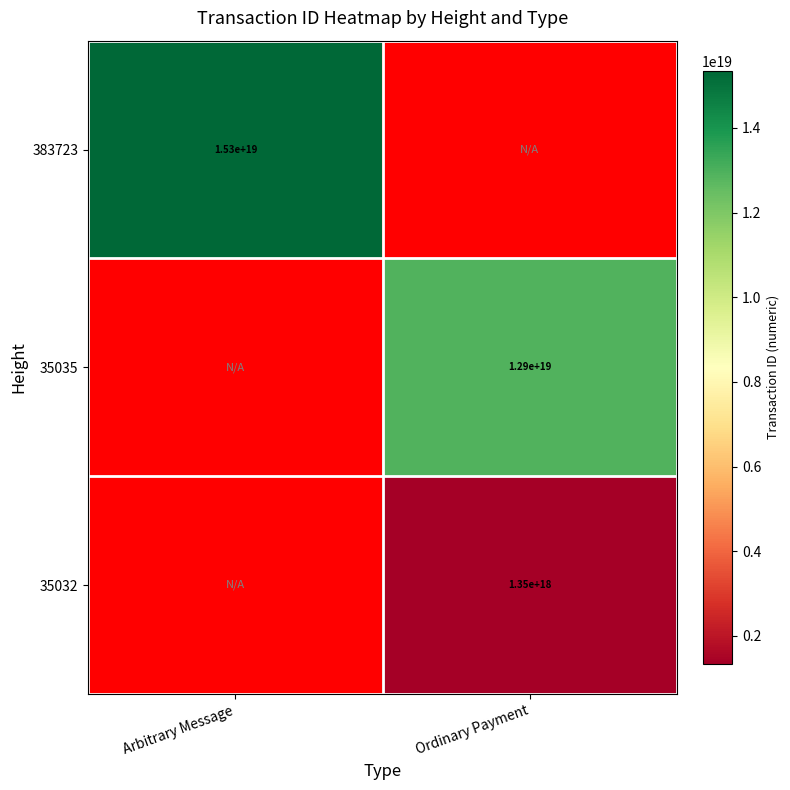

Is it true that 35032 equals 1350000000000000000 at Ordinary Payment?

True